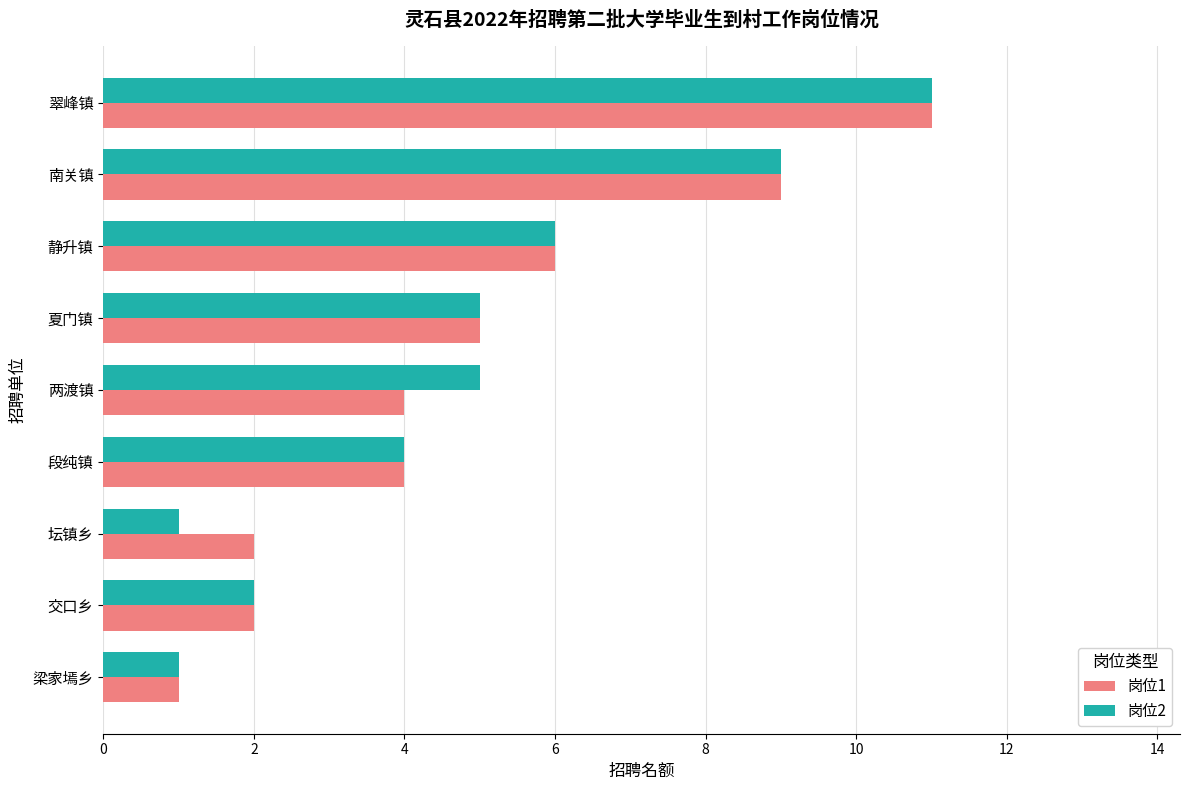

Which series changed the most between 夏门镇 and 坛镇乡?

岗位2